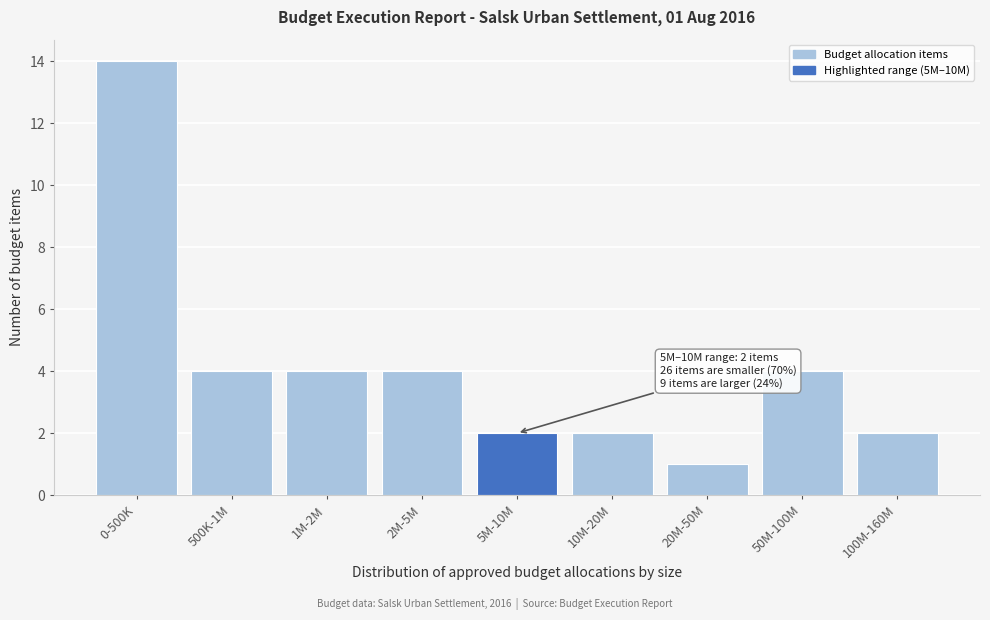

Reading left to right, list all the values displayed in this chart.

14	4	4	4	2	2	1	4	2